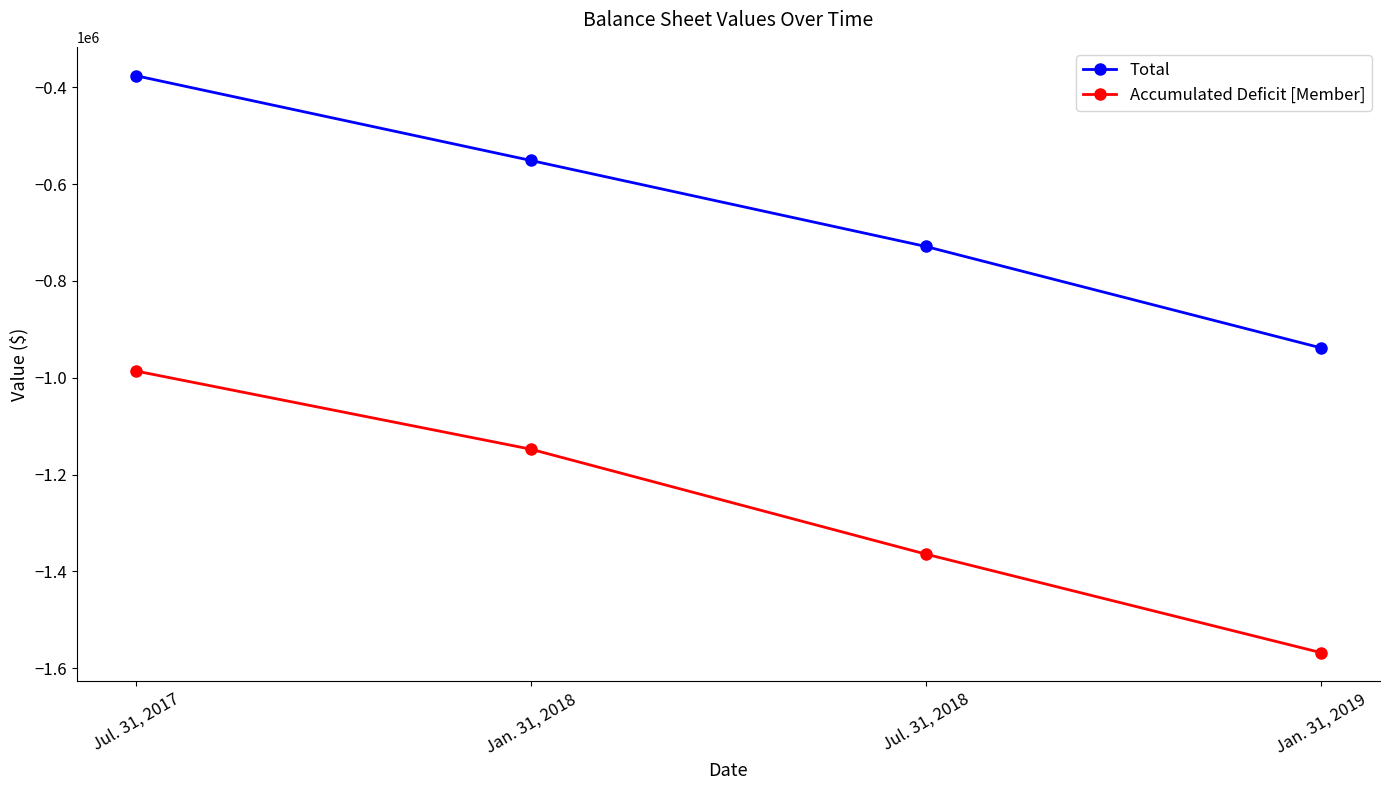

How many Accumulated Deficit [Member] values are between -1364231 and -985969?

3